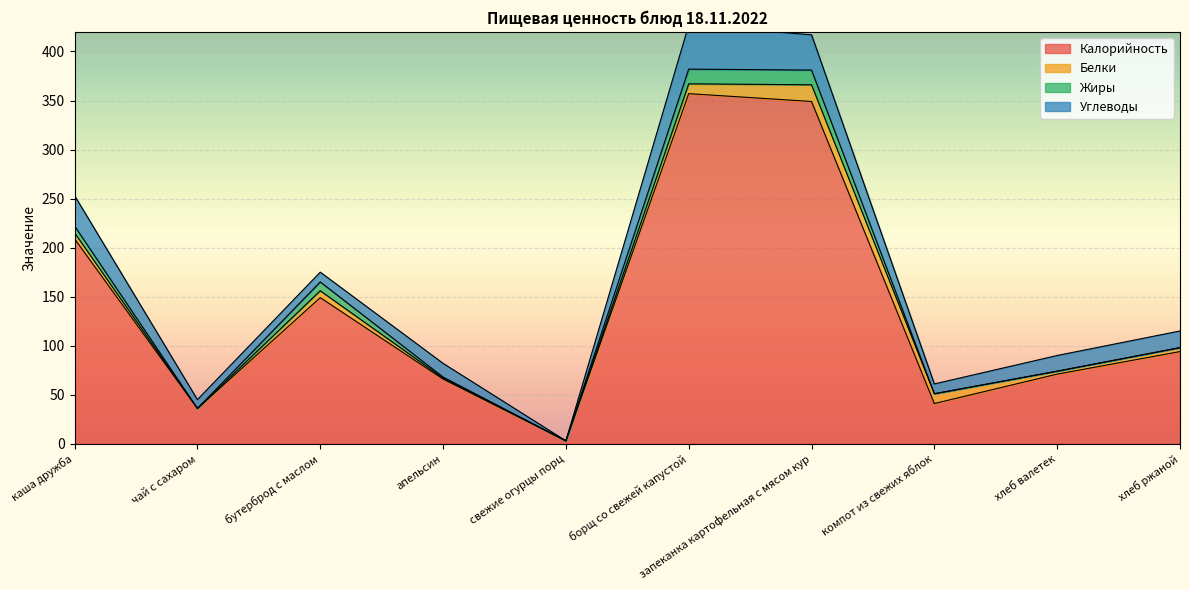

List the labels in order of Калорийность value, largest first.

борщ со свежей капустой, запеканка картофельная с мясом кур, каша дружба, бутерброд с маслом, хлеб ржаной, хлеб валетек, апельсин, компот из свежих яблок, чай с сахаром, свежие огурцы порц